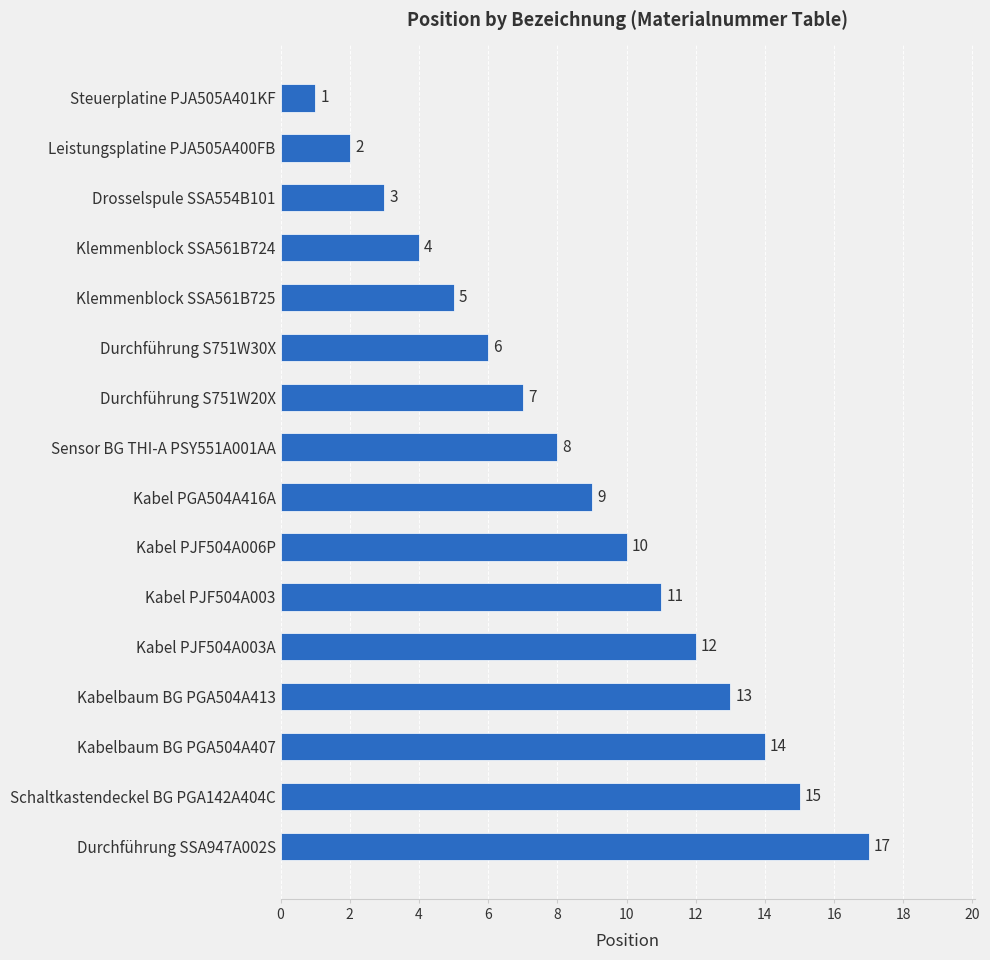

What is the minimum value shown in the chart?

1